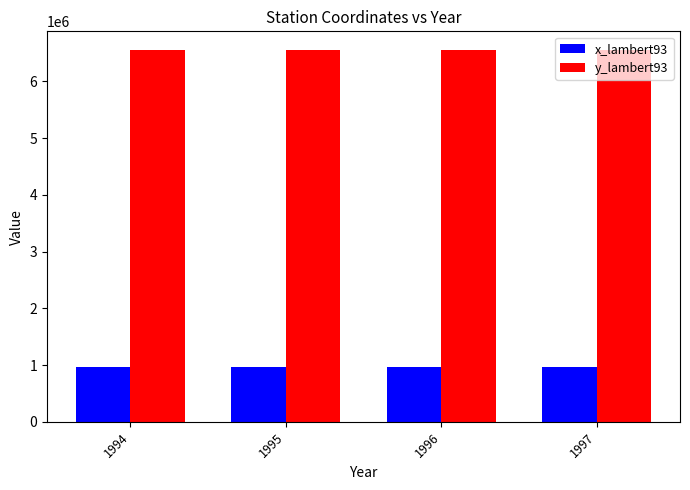

What is the approximate value of y_lambert93 at 1996?

6555442